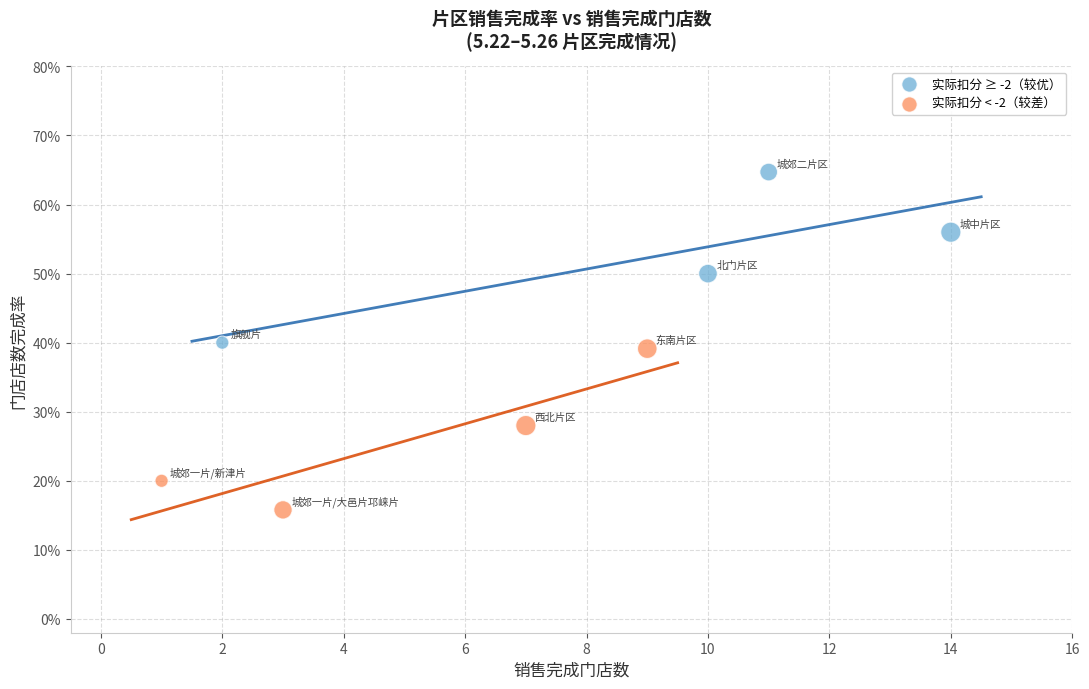

Which series reaches the minimum Y coordinate?

实际扣分 < -2（较差）